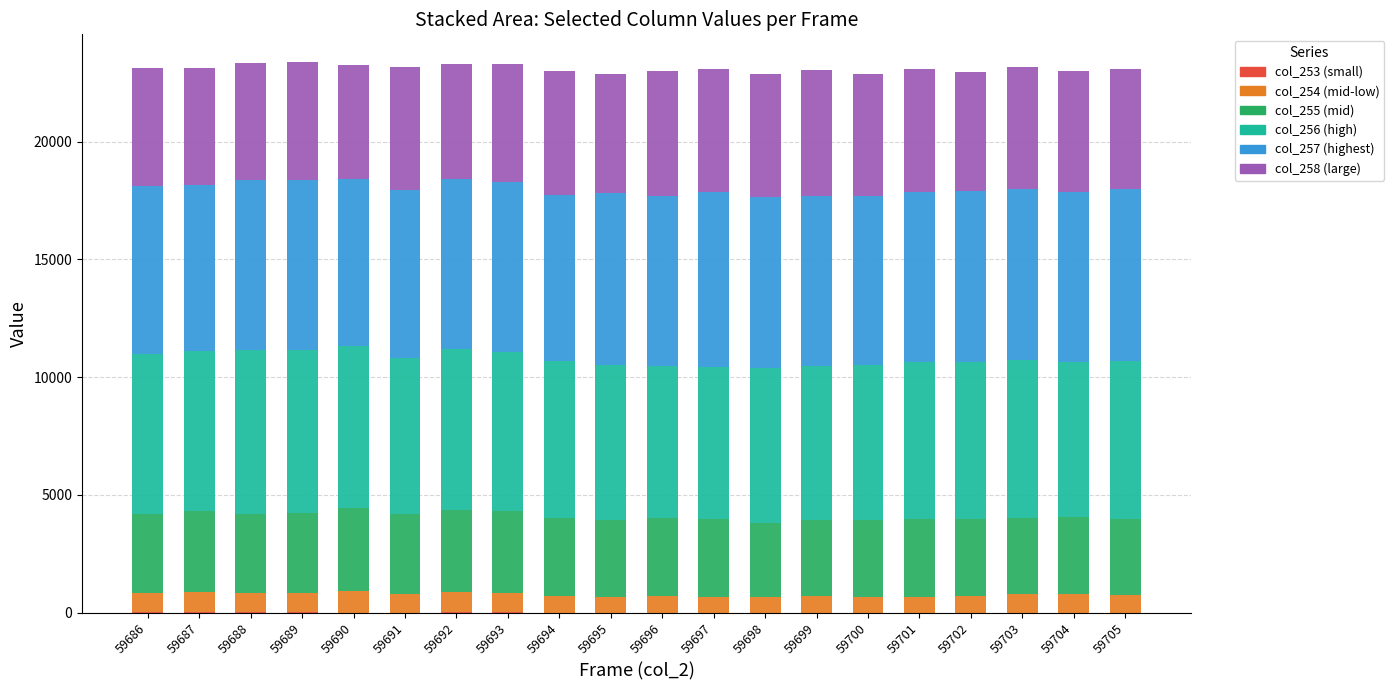

How many categories are shown in the chart?

20